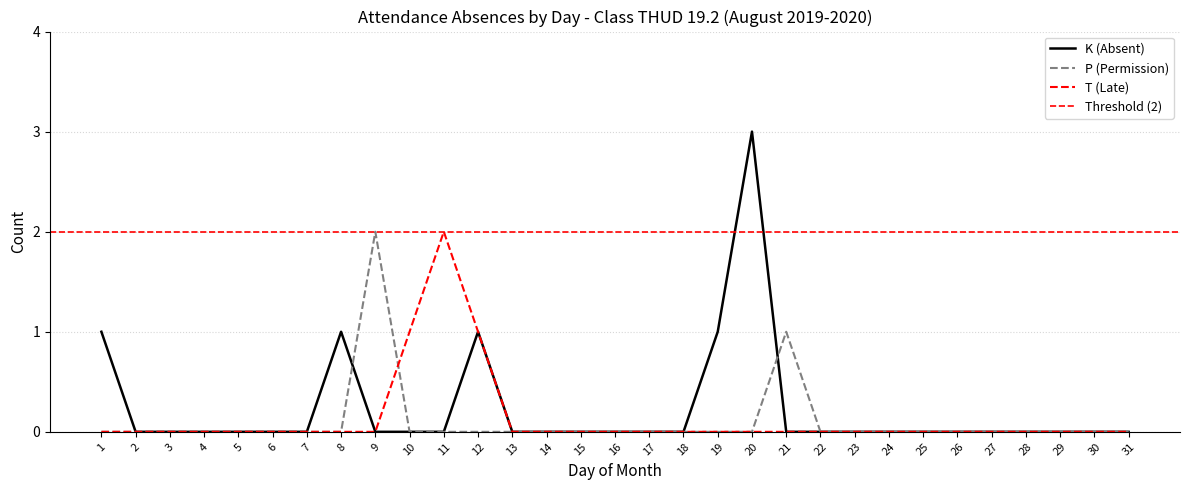

Does the chart display data point markers on the line(s)?

No